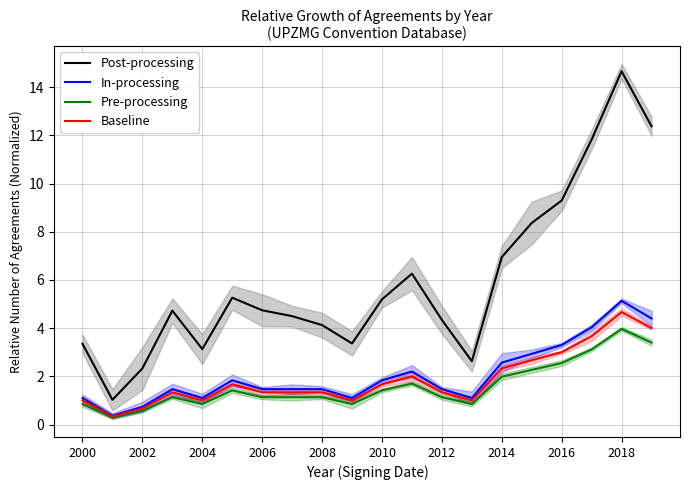

What are all the series names shown in the legend?

Post-processing, In-processing, Pre-processing, Baseline